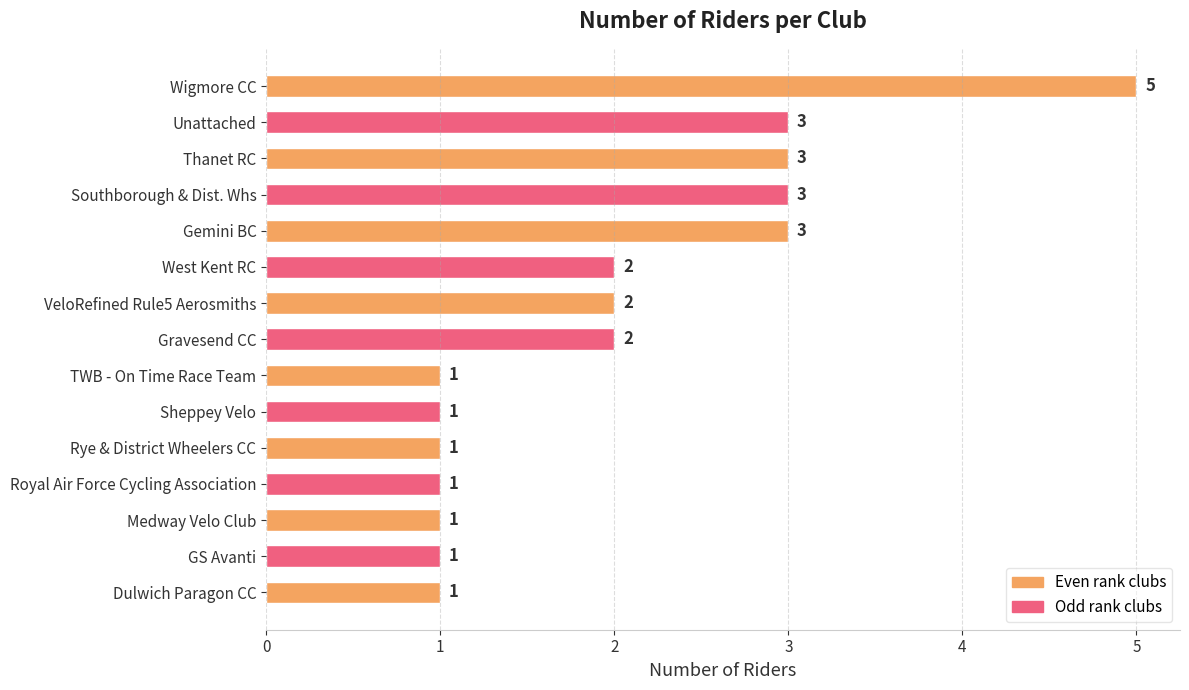

Between VeloRefined Rule5 Aerosmiths and Thanet RC, which is larger?

Thanet RC